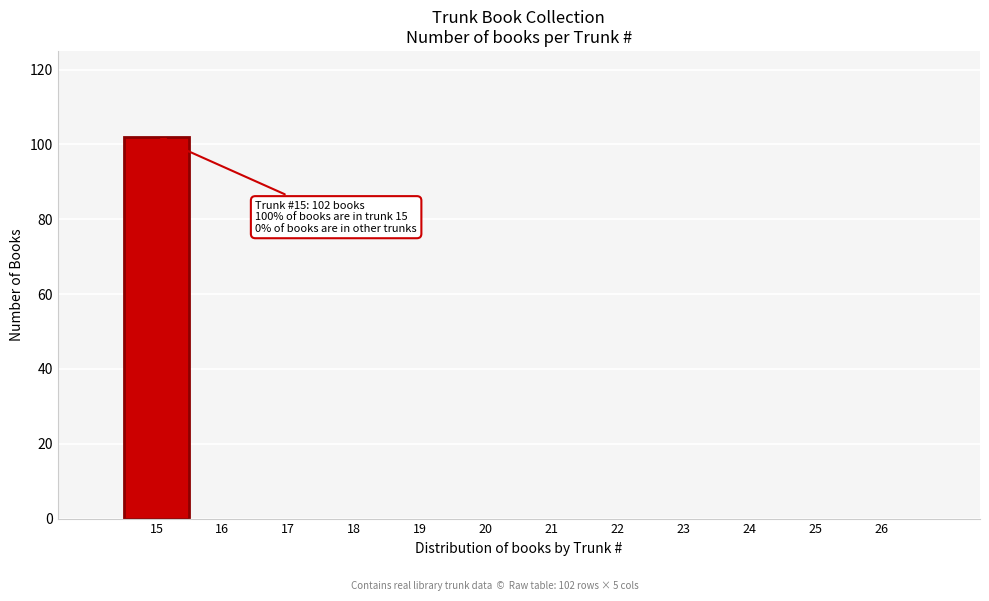

Over which range of the x-axis is the bar tallest?

14.5 to 15.5